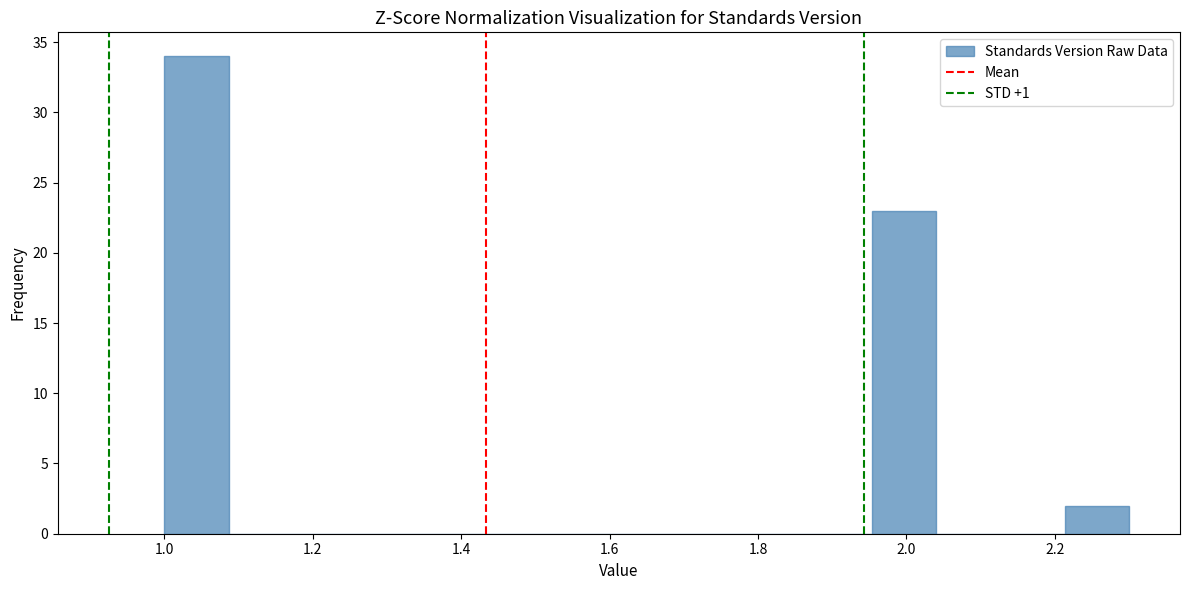

How tall is the bar that spans 1.96 to 2.04 on the x-axis? Neither the bar edges nor the heights are printed on the chart, so give them approximately, as read against the axes.

23